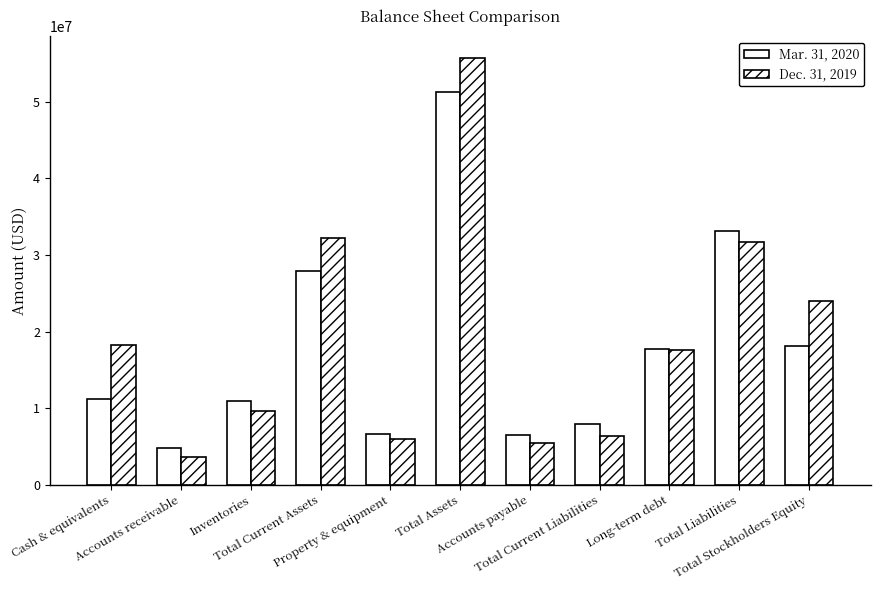

How many distinct data groups are displayed?

2